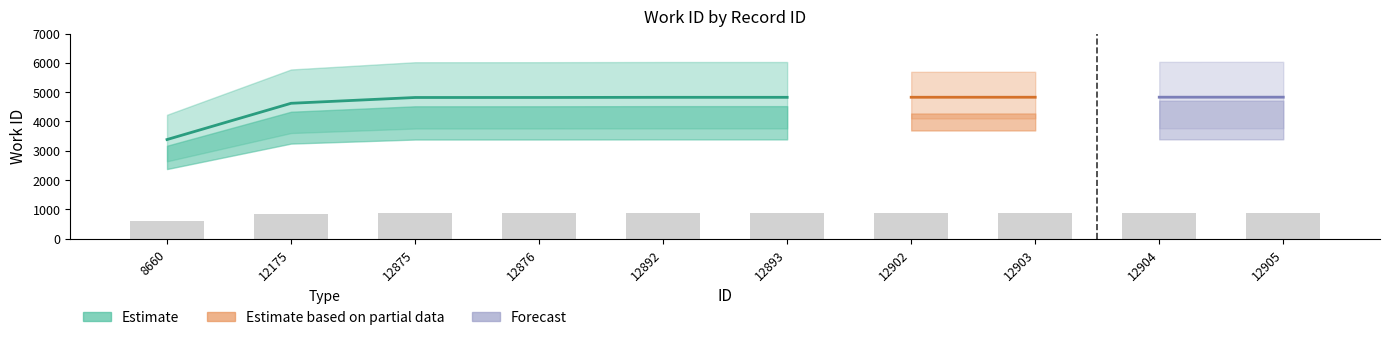

How many values exceed 868?

6